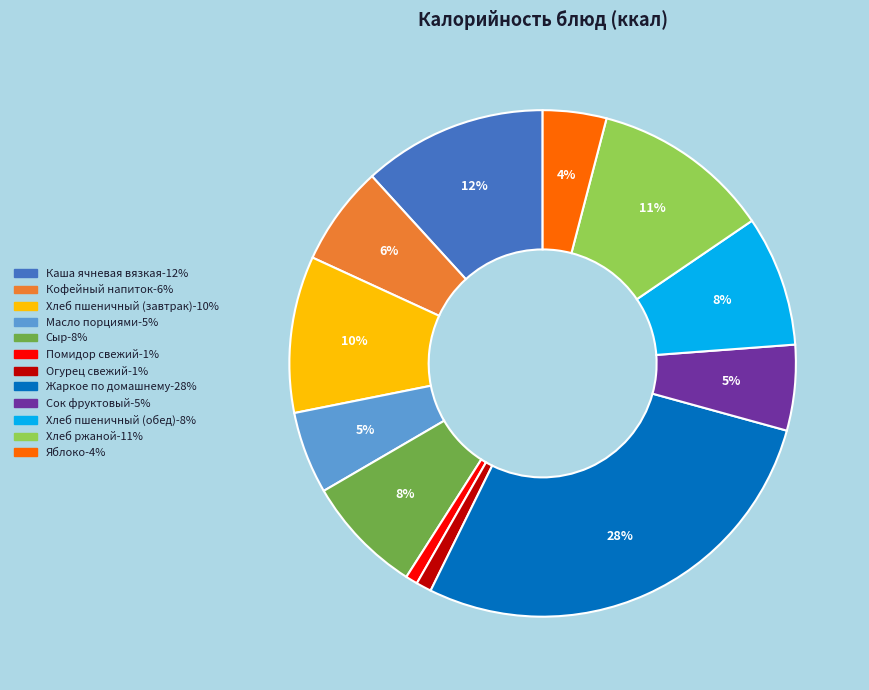

To the nearest percent, what is the difference between the largest and smallest slice percentages?

27%